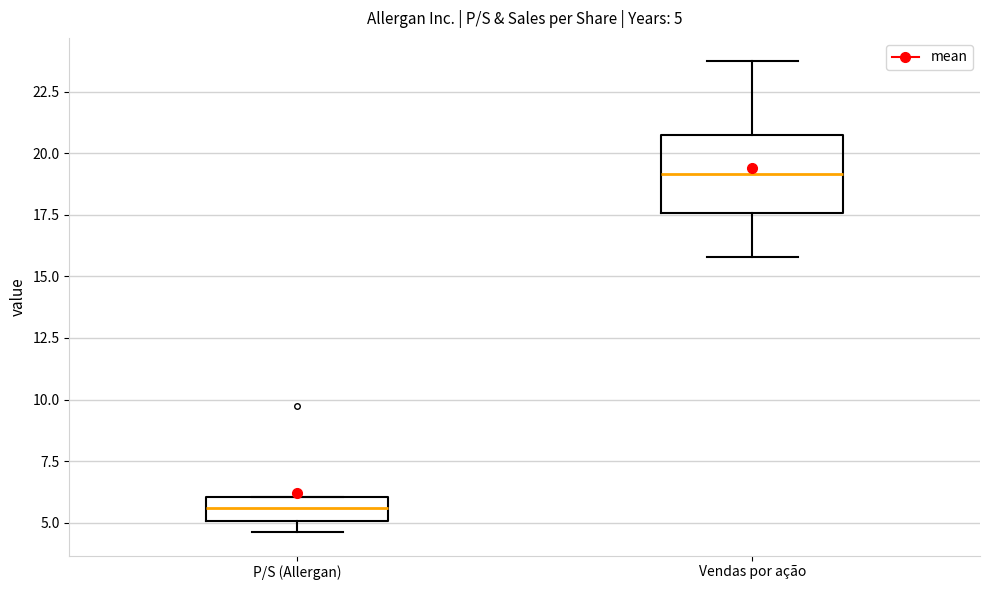

Which box's median line is the highest?

Vendas por ação